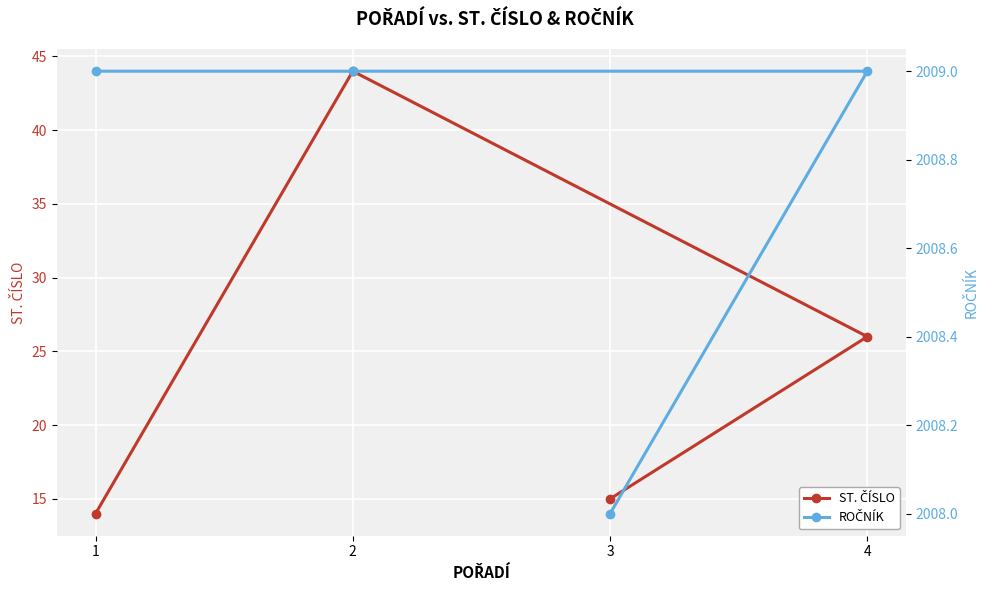

What are all the series names shown in the legend?

ST. ČÍSLO, ROČNÍK